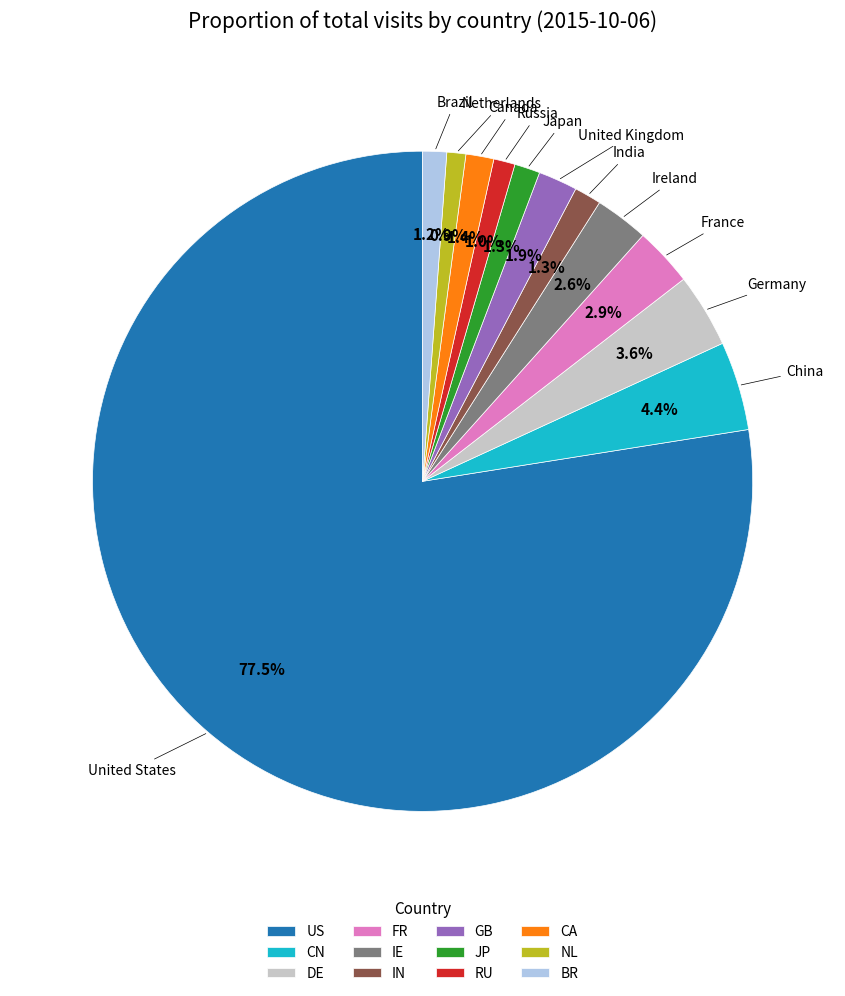

What is the largest slice in the pie chart?

US